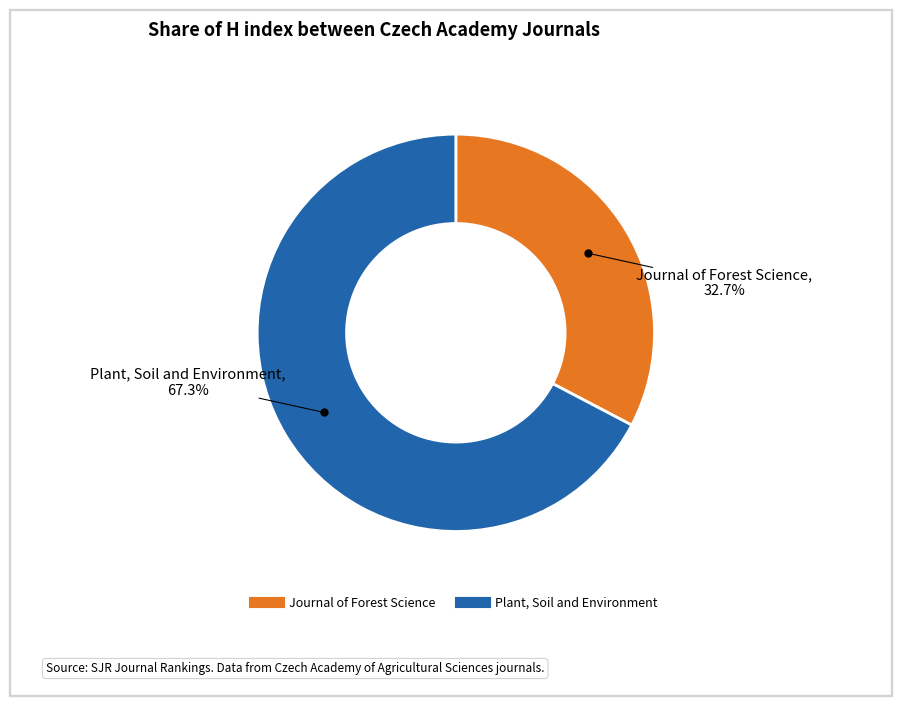

What percentage is NOT represented by Plant, Soil and Environment?

32.7%